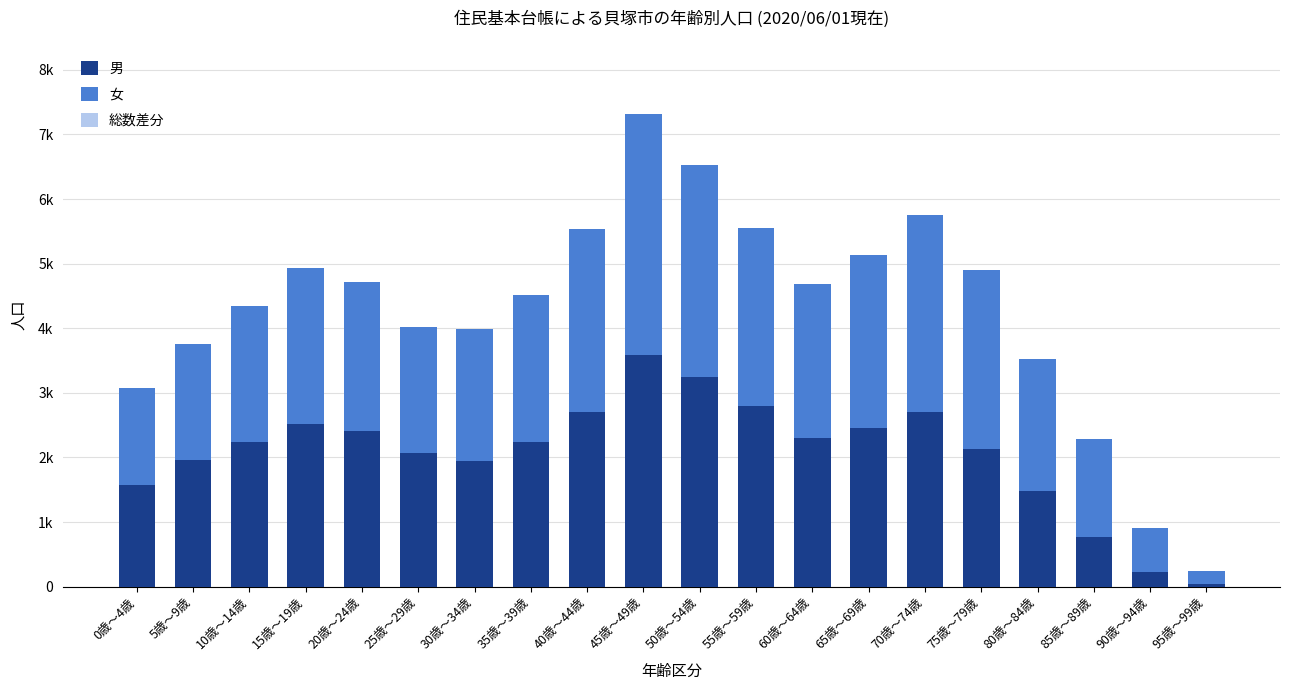

Is it true that 男 equals 2236 at 35歳～39歳?

True